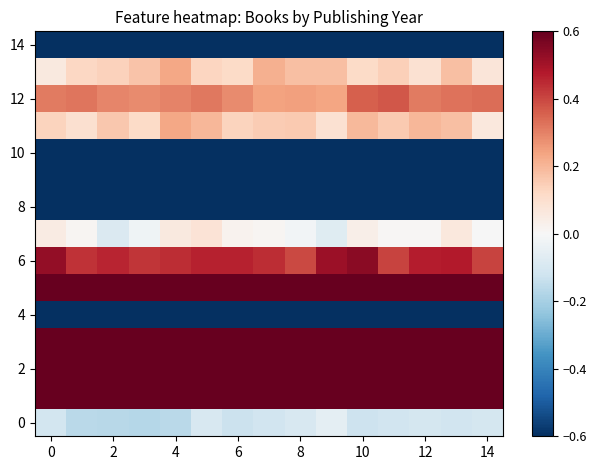

At how many categories does at least one series exceed 1?

15